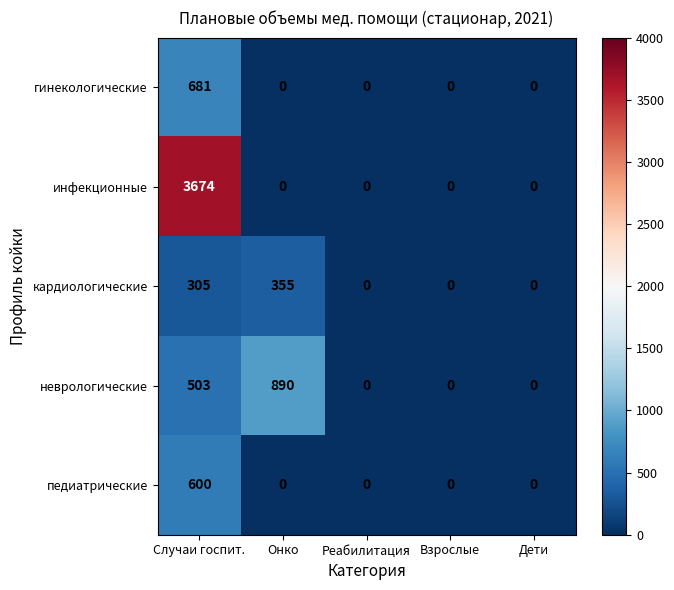

Reading left to right, transcribe all the data shown in this chart.

гинекологические: Случаи госпит.=681	Онко=0	Реабилитация=0	Взрослые=0	Дети=0
инфекционные: Случаи госпит.=3674	Онко=0	Реабилитация=0	Взрослые=0	Дети=0
кардиологические: Случаи госпит.=305	Онко=355	Реабилитация=0	Взрослые=0	Дети=0
неврологические: Случаи госпит.=503	Онко=890	Реабилитация=0	Взрослые=0	Дети=0
педиатрические: Случаи госпит.=600	Онко=0	Реабилитация=0	Взрослые=0	Дети=0